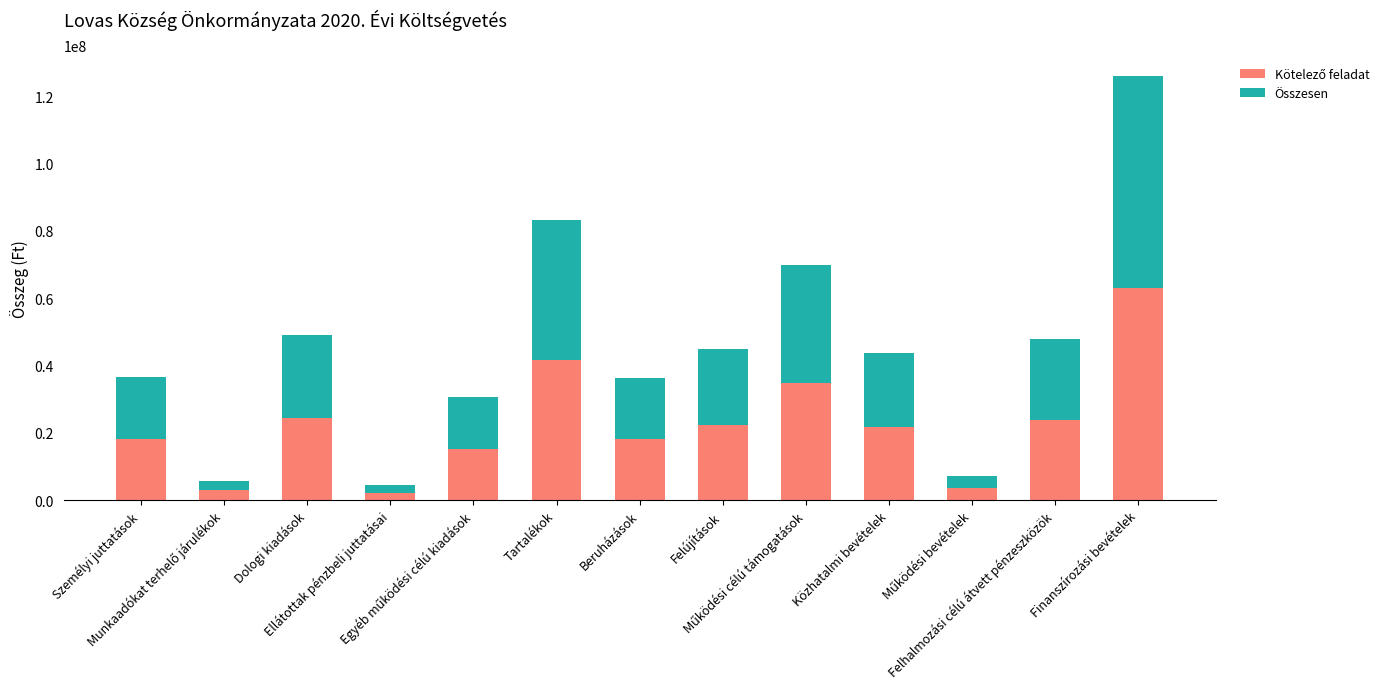

At which label is Kötelező feladat closest to 32540978?

Működési célú támogatások